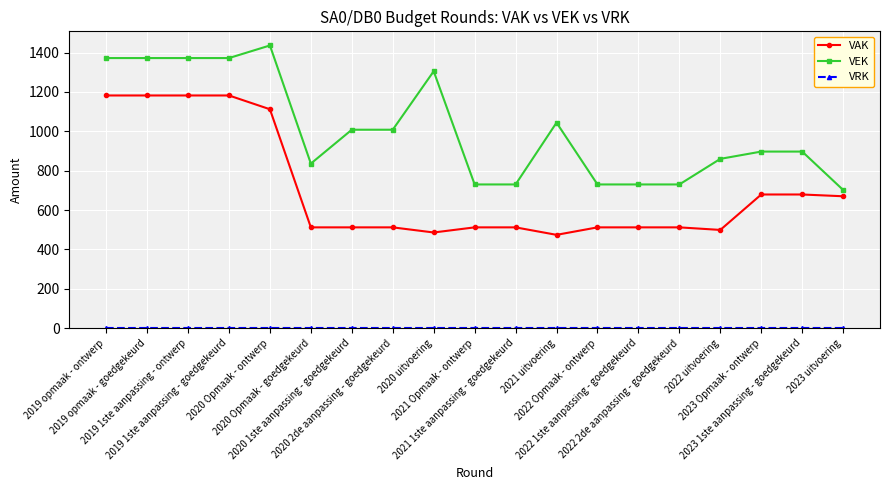

Is this an area chart (filled region under the line)?

No